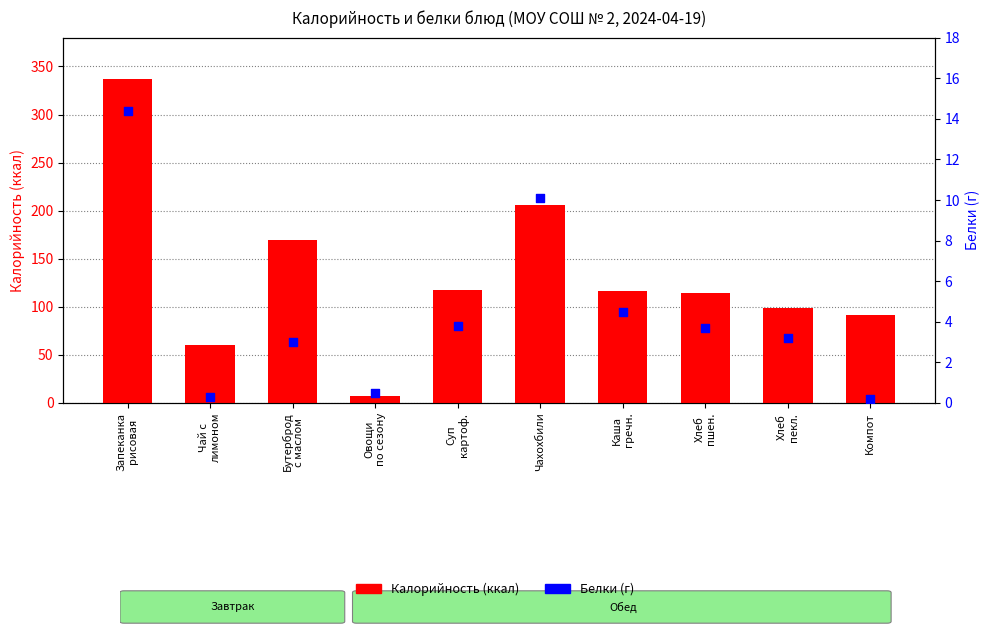

What is the total value across all series at Хлеб
пшен.?

118.5